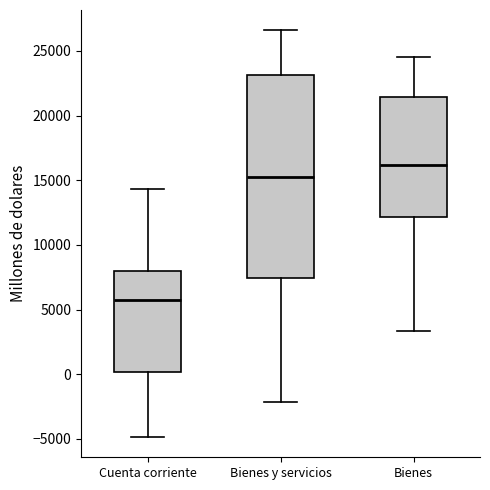

Reading left to right, transcribe this box plot: for each box, give where its median line is, the range the box spans, and where its two whiskers end, as read against the y-axis. The values are not printed on the chart, so give them approximately, as read against the axis.

Cuenta corriente: median 5500, box 0 to 8000, whiskers -5000 to 14500
Bienes y servicios: median 15500, box 7500 to 23000, whiskers -2000 to 26500
Bienes: median 16000, box 12000 to 21500, whiskers 3500 to 24500